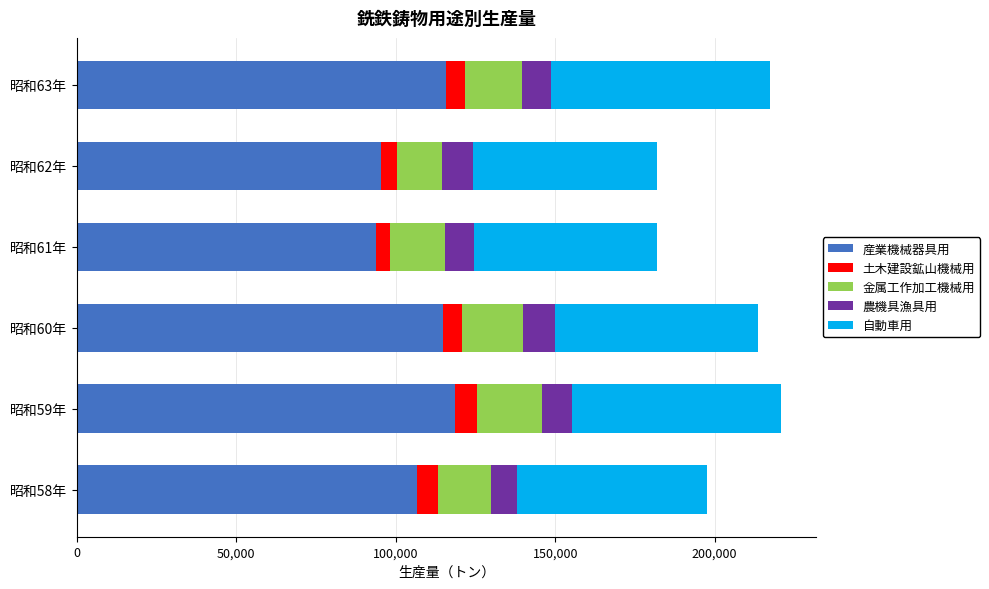

What is the total value across all series at 昭和60年?

213706